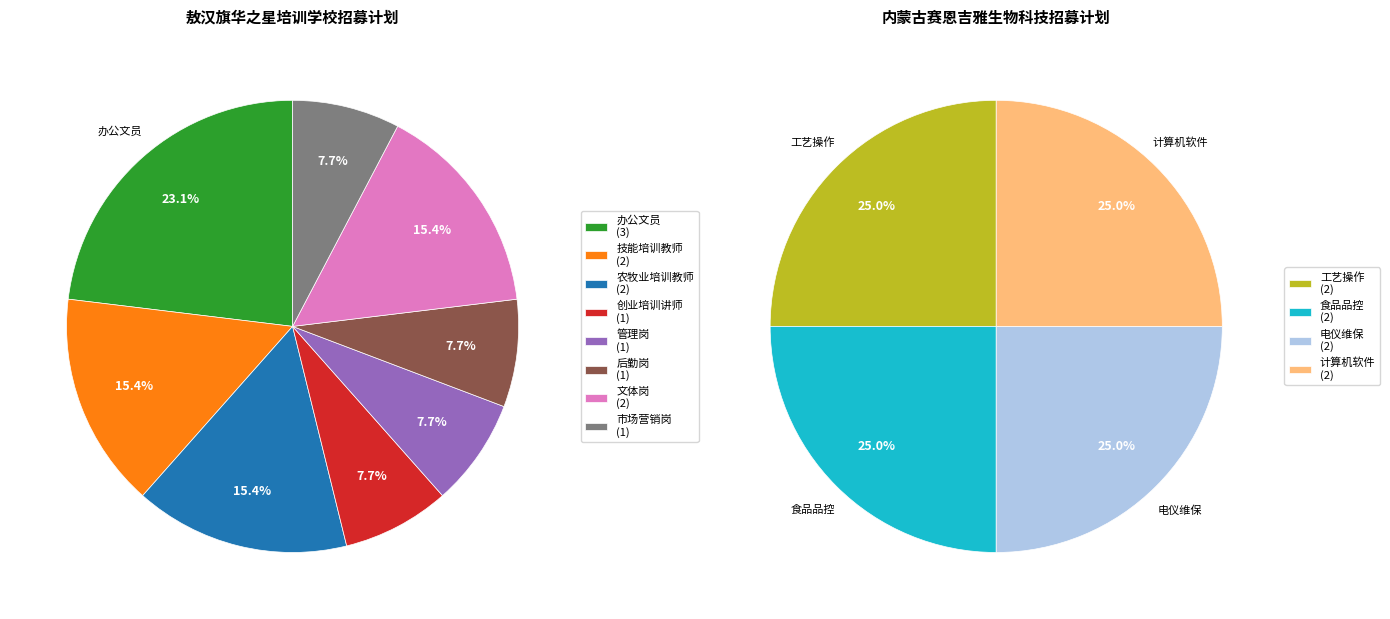

Is the sum of 管理岗 and 农牧业培训教师 greater than half?

No